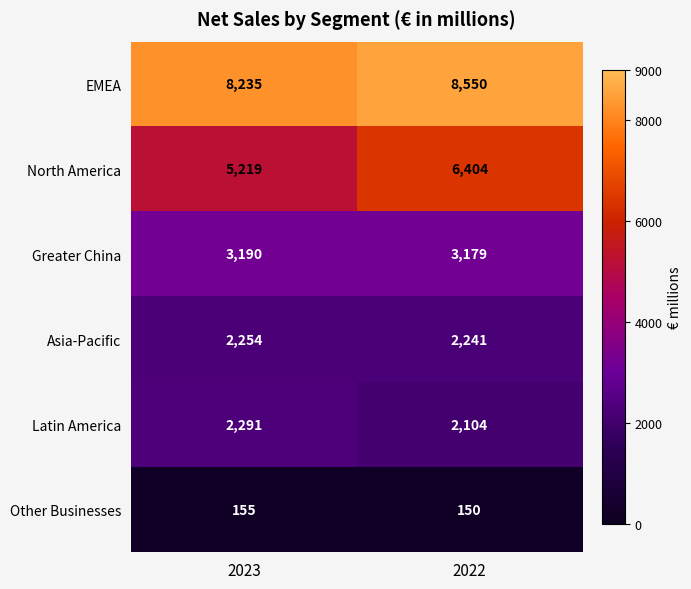

What is the difference between the Latin America values at 2022 and 2023?

187